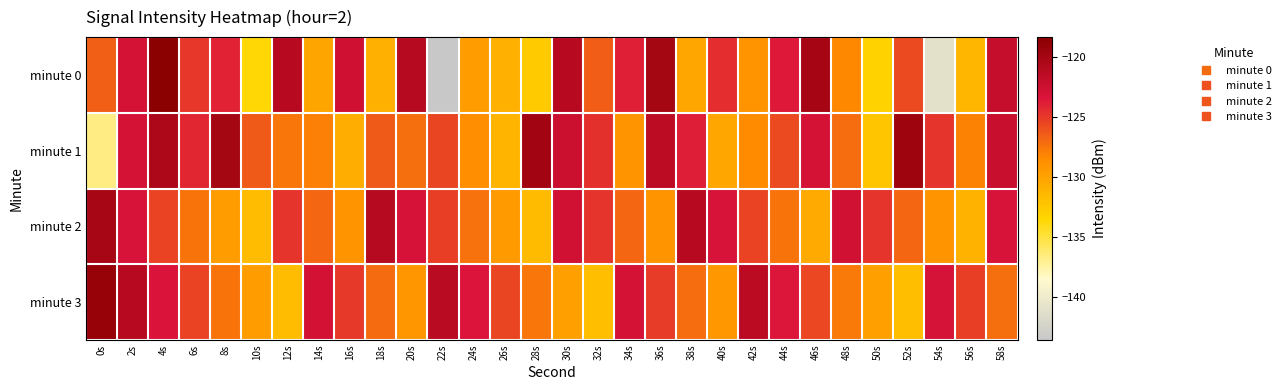

How many categories are shown in the chart?

30